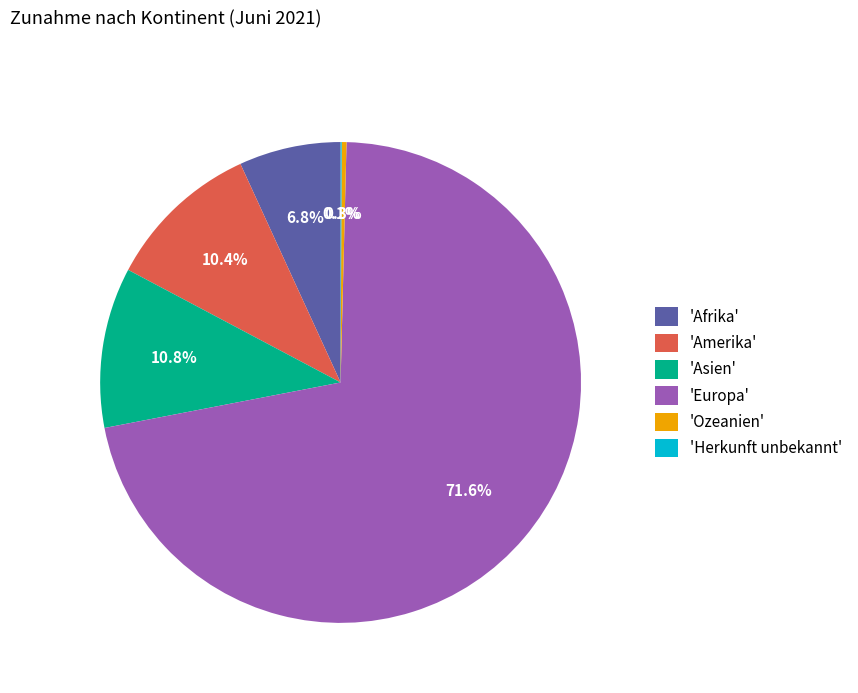

Is there a majority slice in this chart?

Yes